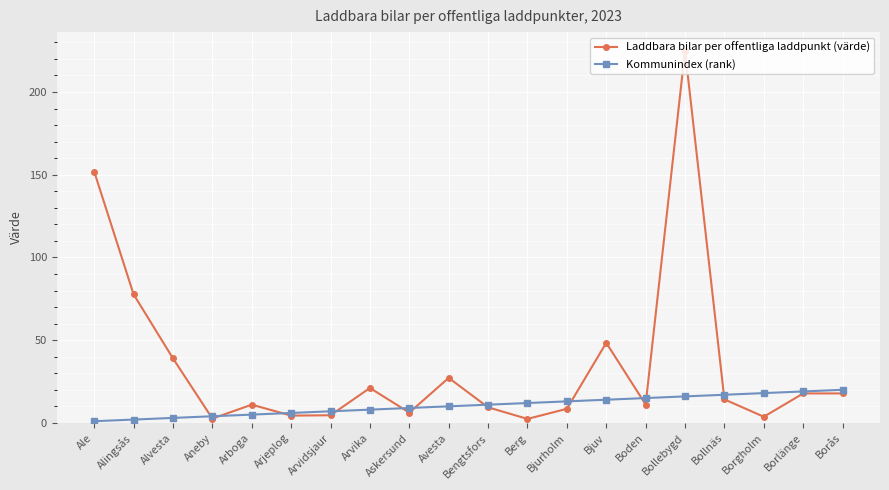

What value does the Kommunindex (rank) series have at Berg?

12.0